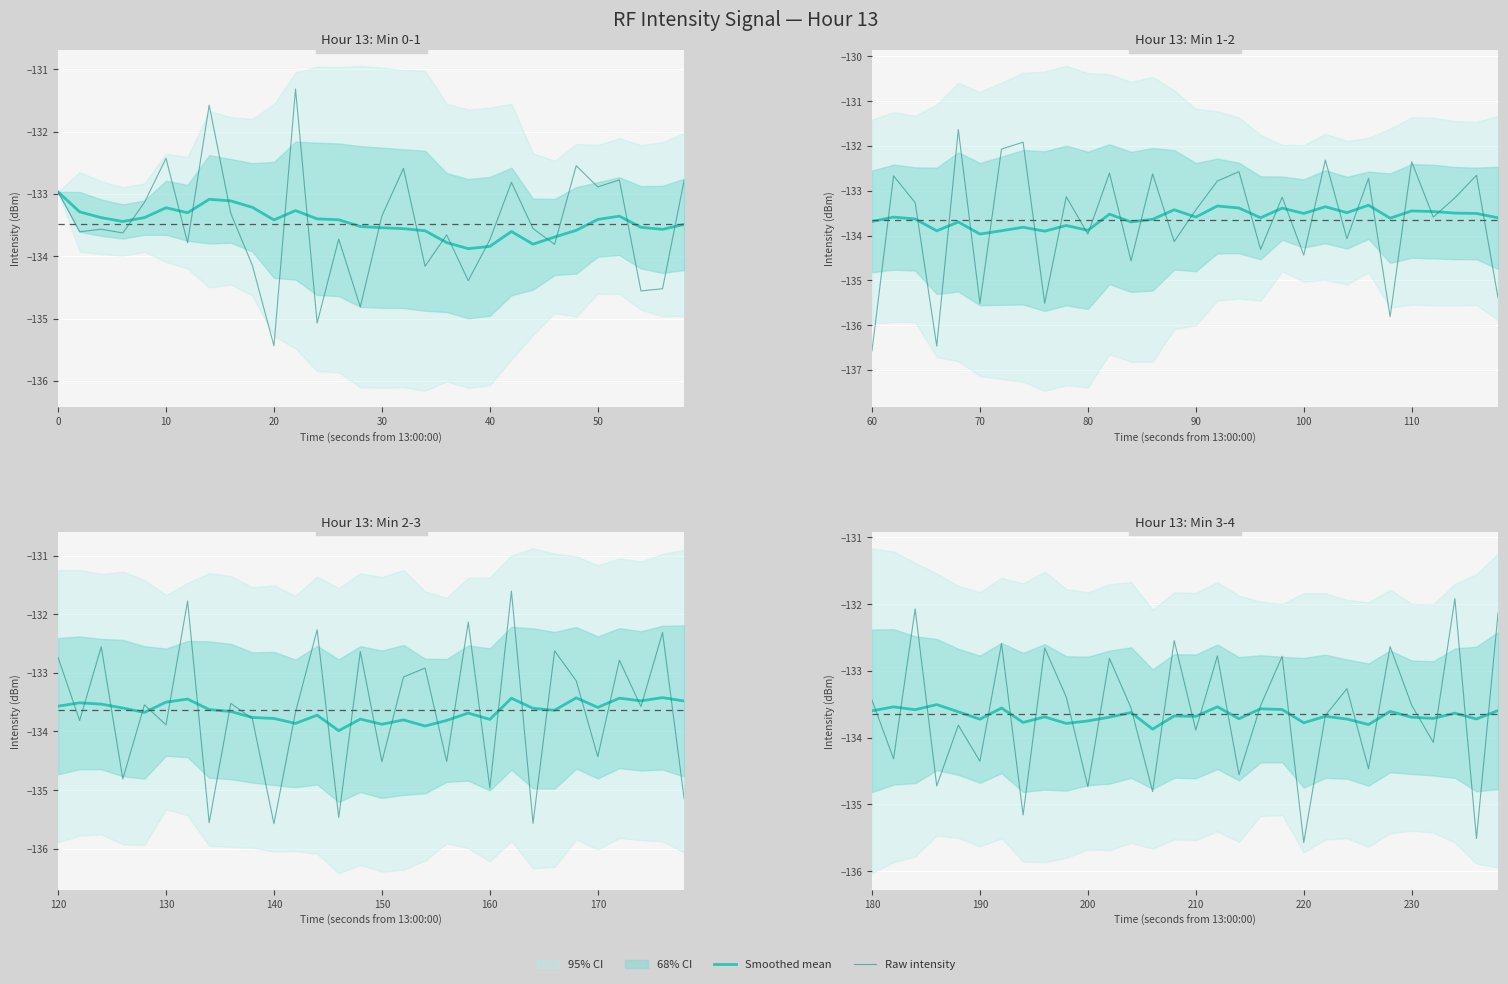

How many values in the Raw intensity series exceed -133?

10